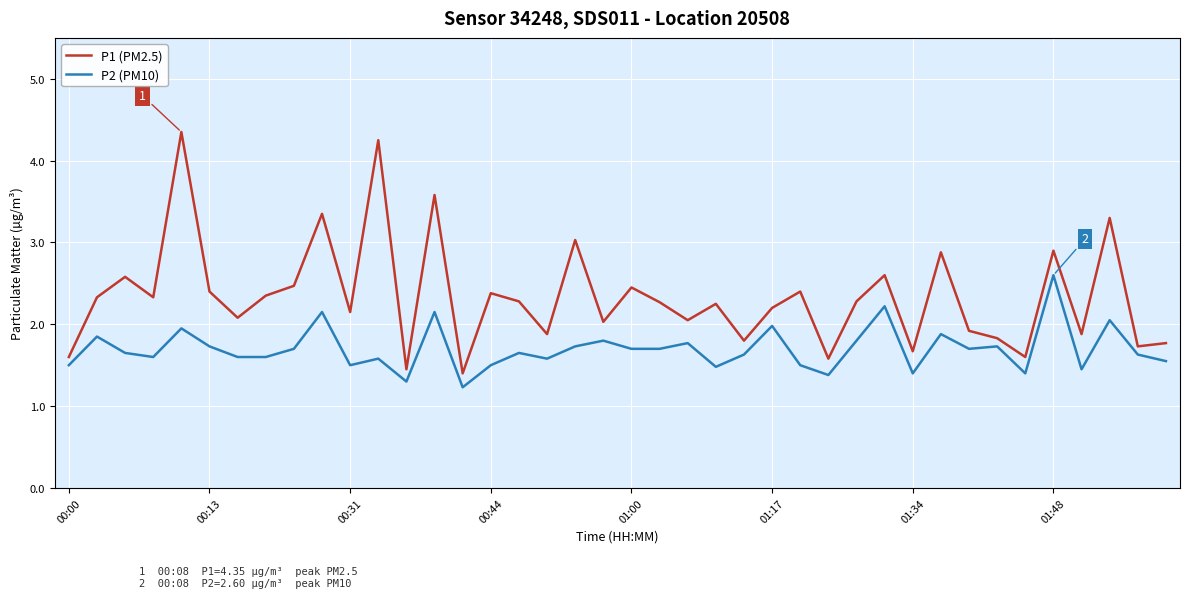

Which series has the largest total across all categories?

P1 (PM2.5)